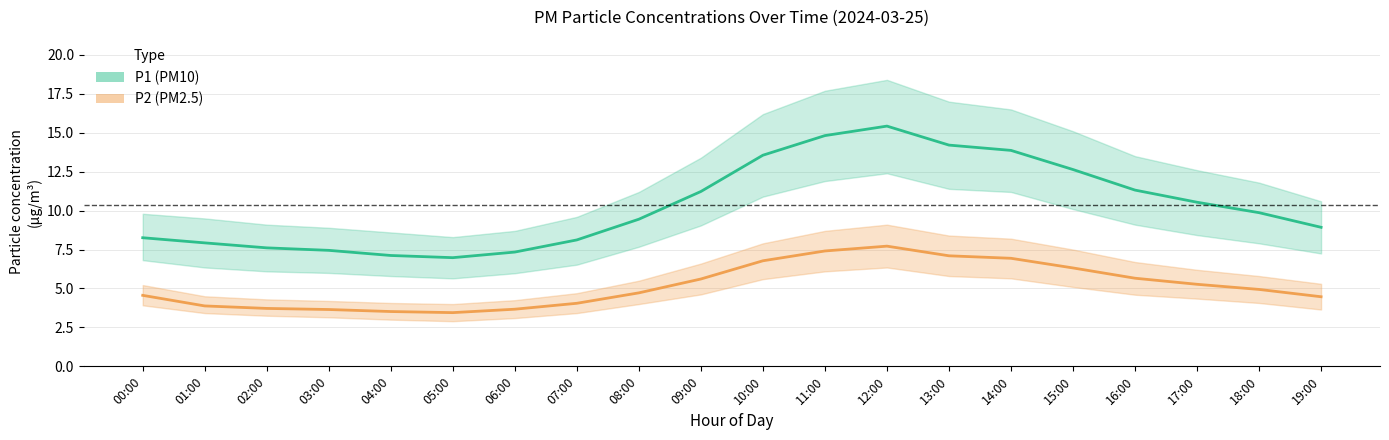

Which has a higher value, 01:00 or 16:00?

16:00